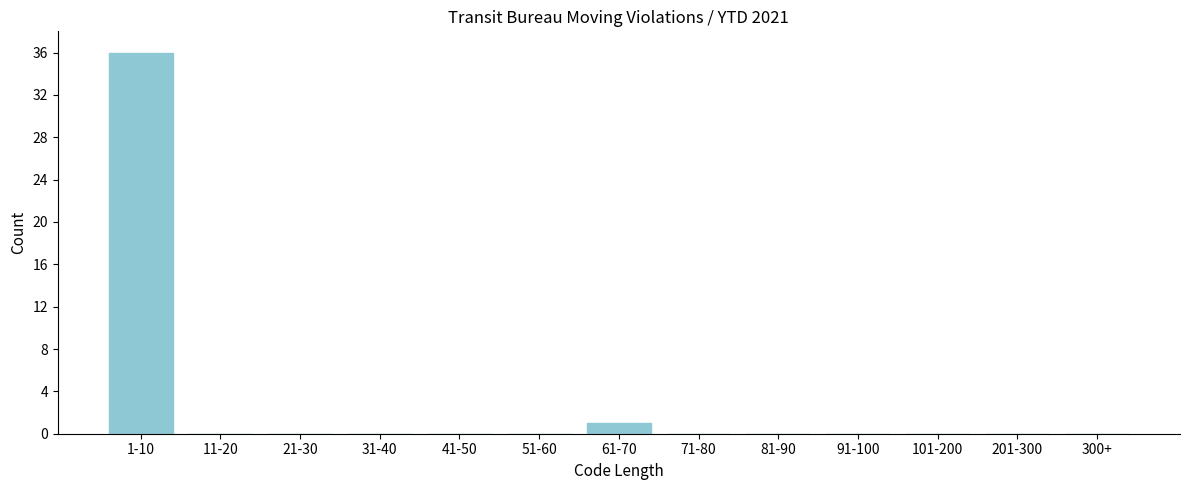

Reading right to left, list all the values displayed in this chart.

300+=0	201-300=0	101-200=0	91-100=0	81-90=0	71-80=0	61-70=1	51-60=0	41-50=0	31-40=0	21-30=0	11-20=0	1-10=36